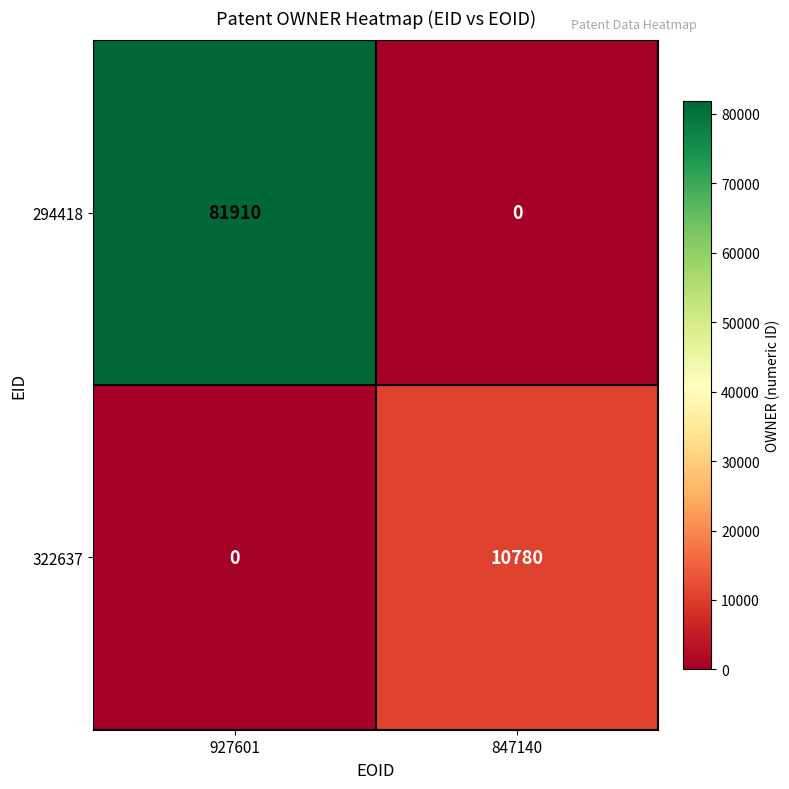

Rank the series by their average value, from highest to lowest.

294418, 322637